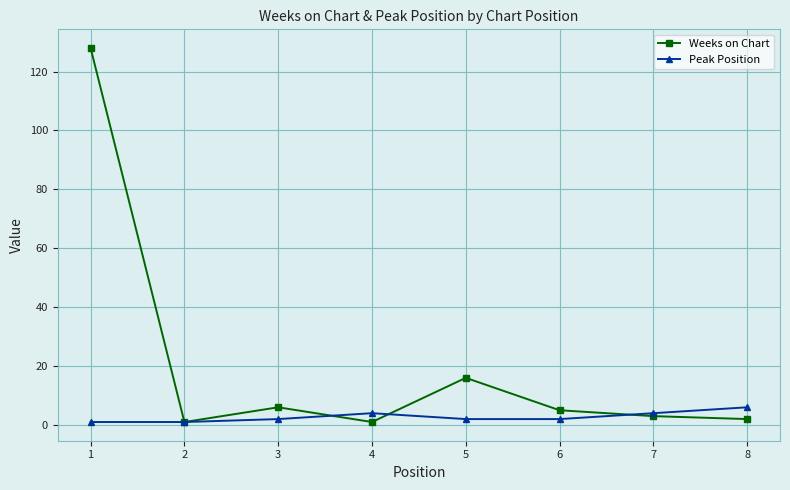

Between 1 and 7, which series saw the biggest shift?

Weeks on Chart